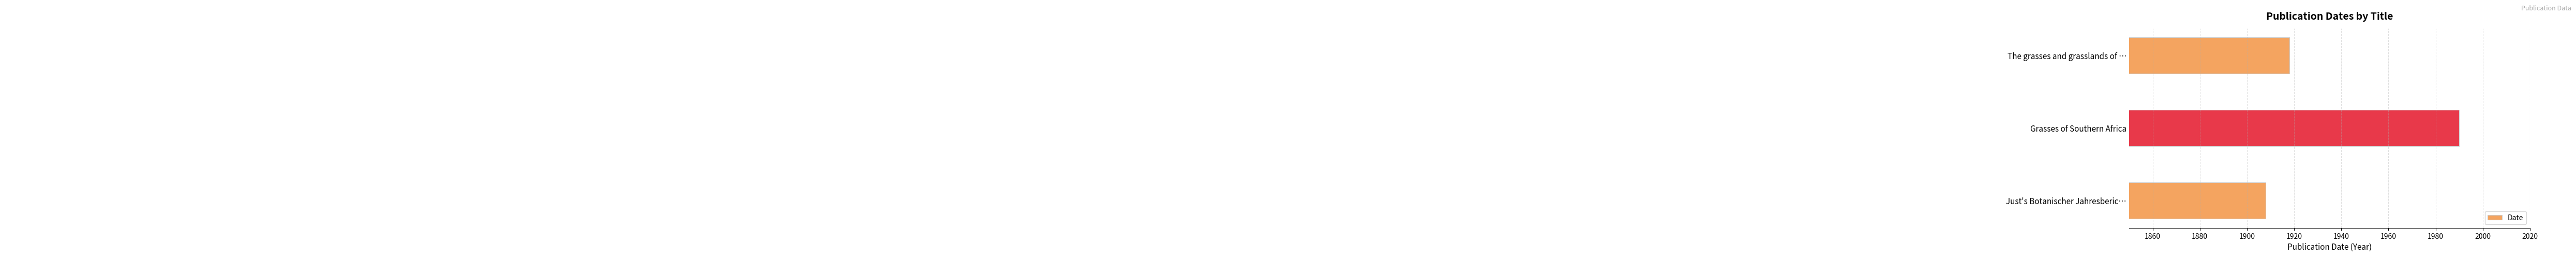

List the labels in order of value, smallest first.

Just's Botanischer Jahresberic…, The grasses and grasslands of …, Grasses of Southern Africa